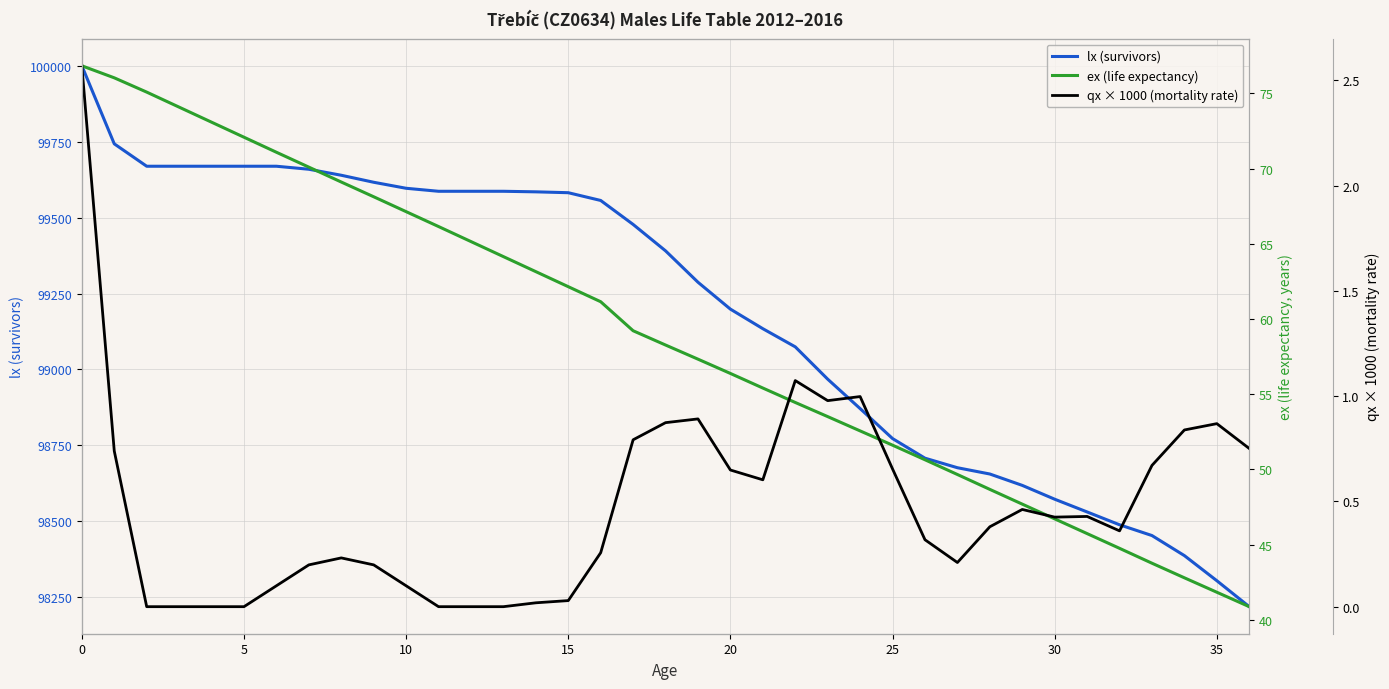

What is the total value across all series at 27?

98726.4